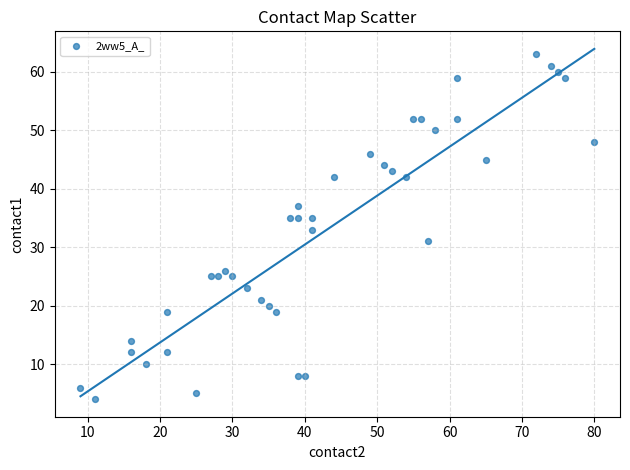

What is the range of Y values (max minus min)?

59